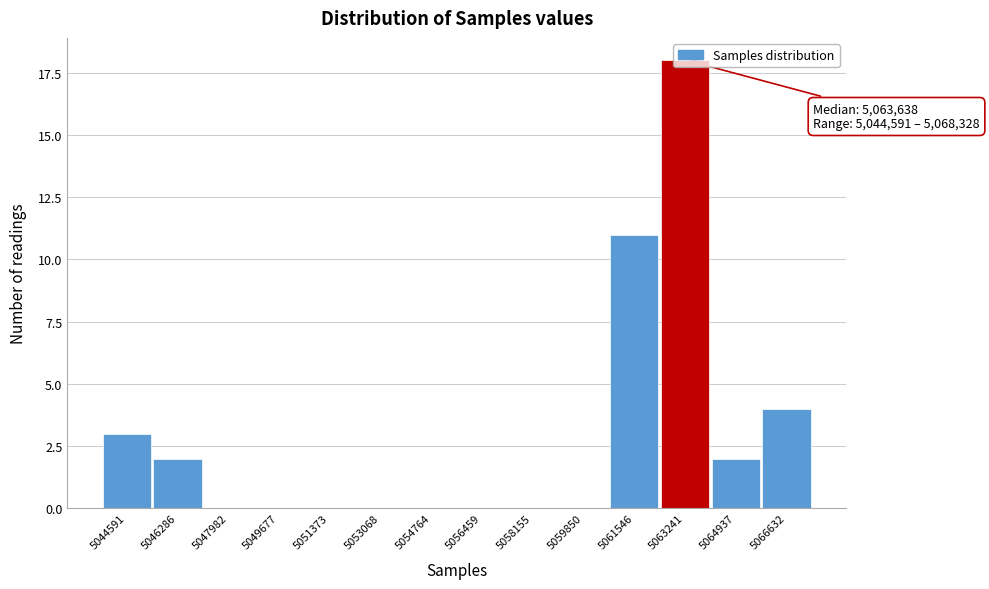

Which has a higher value, 5066632 or 5049677?

5066632